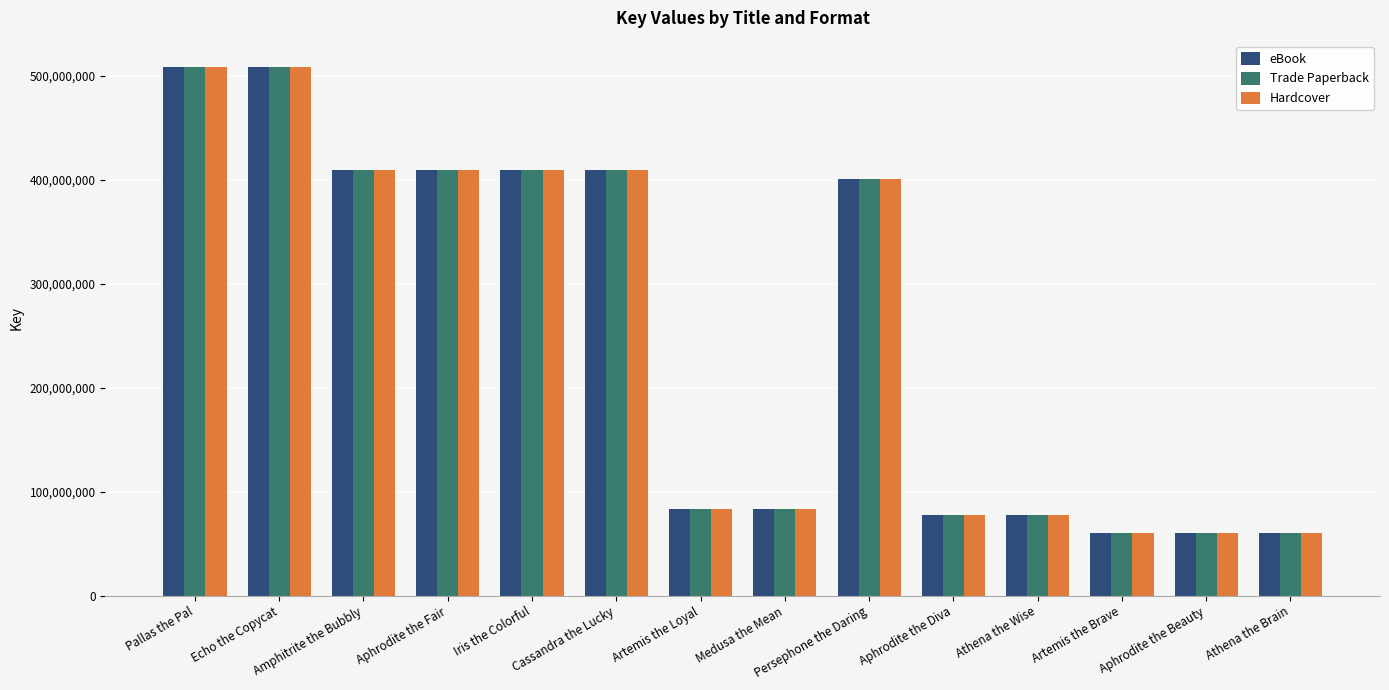

What is the value of the Trade Paperback bar at the 4th from the left?

409833394